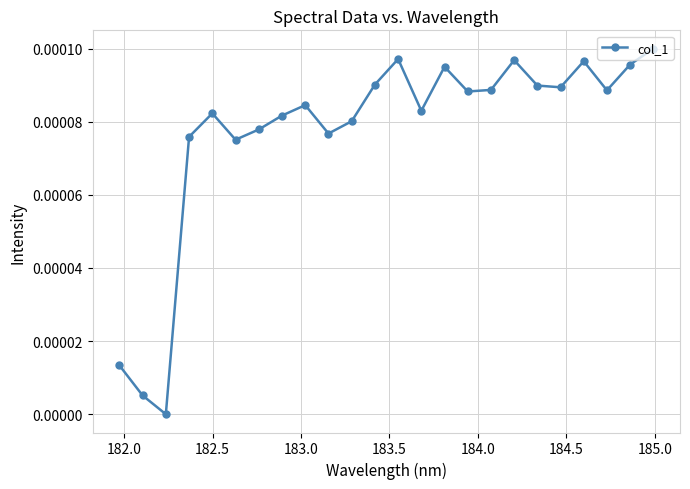

How many points are higher than both their immediate neighbors (excluding endpoints)?

6